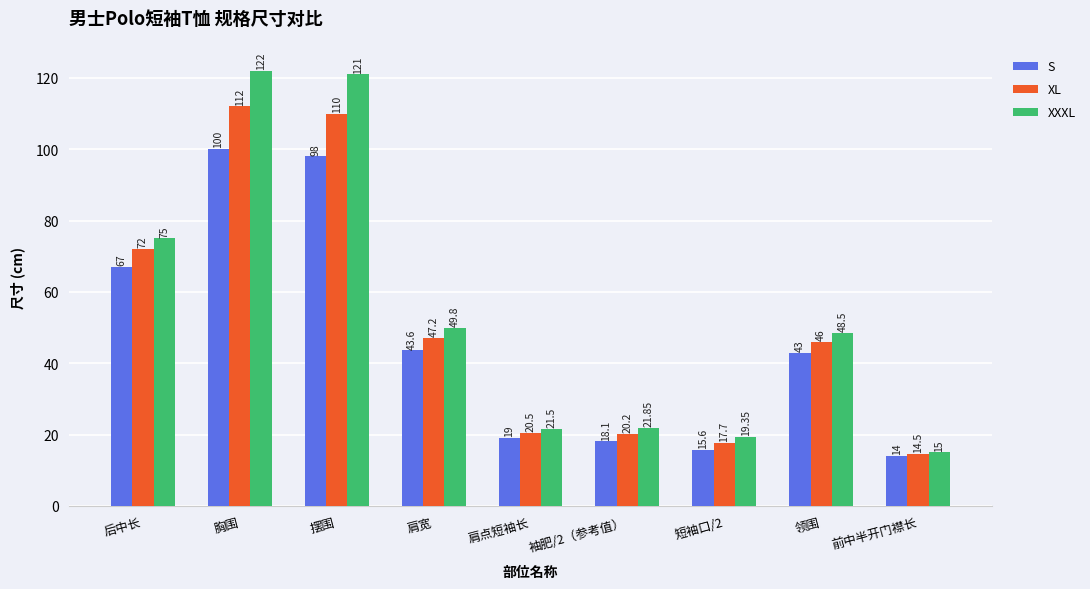

What position from the left is 肩点短袖长?

5